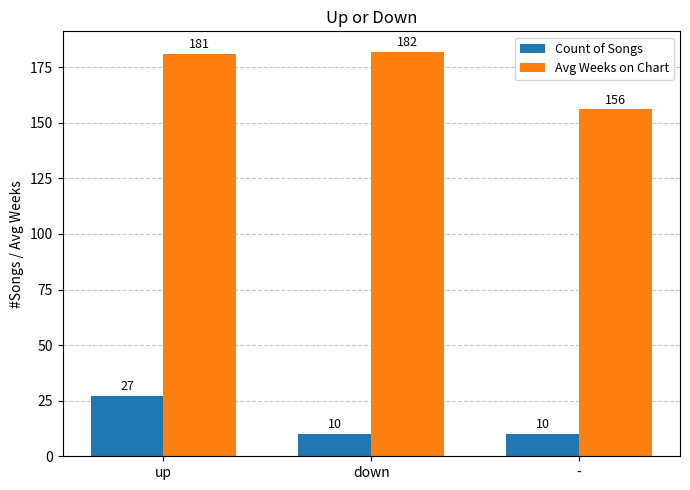

Does the chart contain any negative values?

No